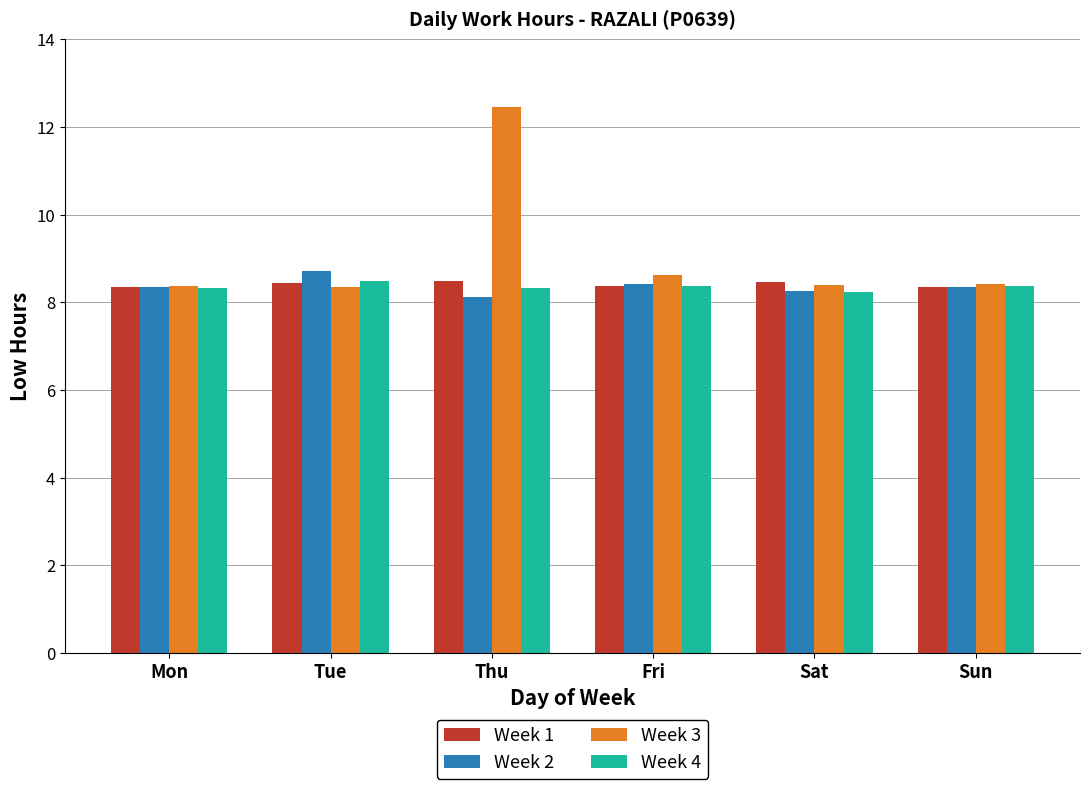

What is the value of the Week 4 bar at the 5th from the left?

8.2